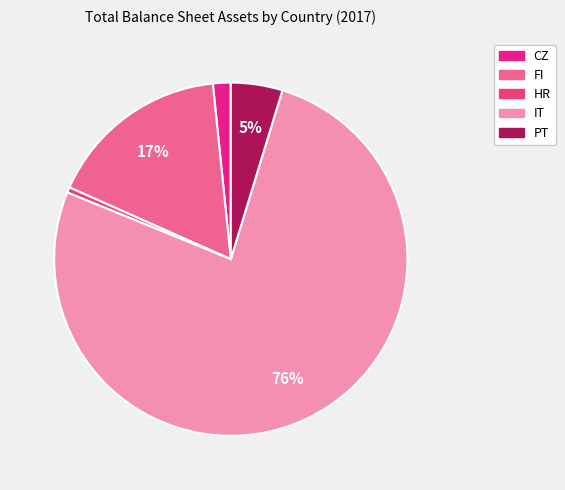

What percentage is NOT represented by IT?

23.6%